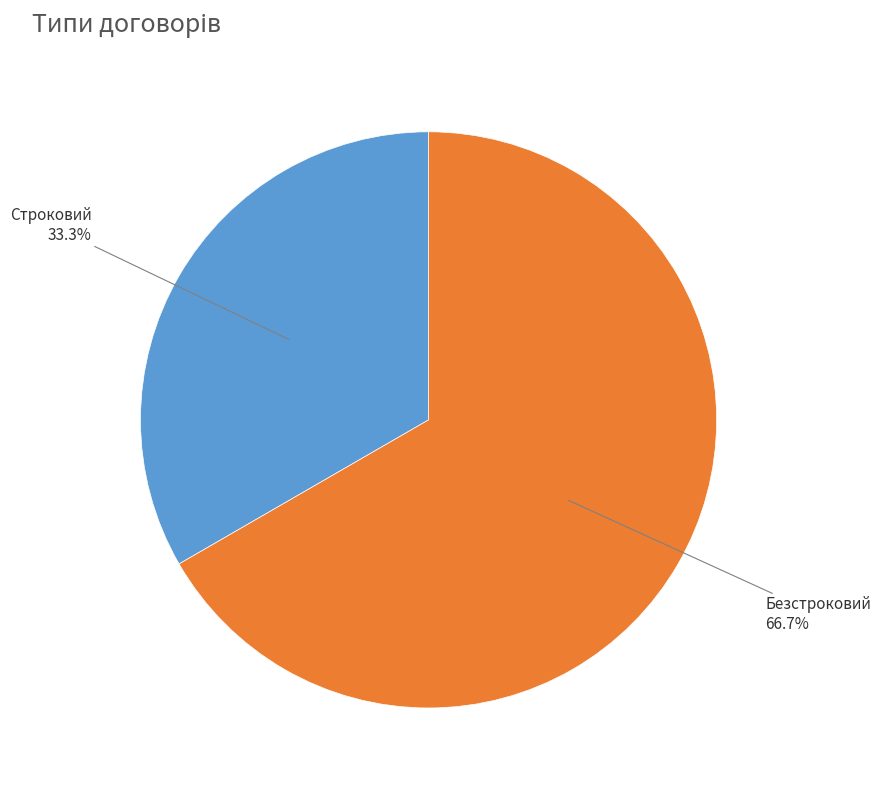

Does Безстроковий account for over 50% of the chart?

Yes